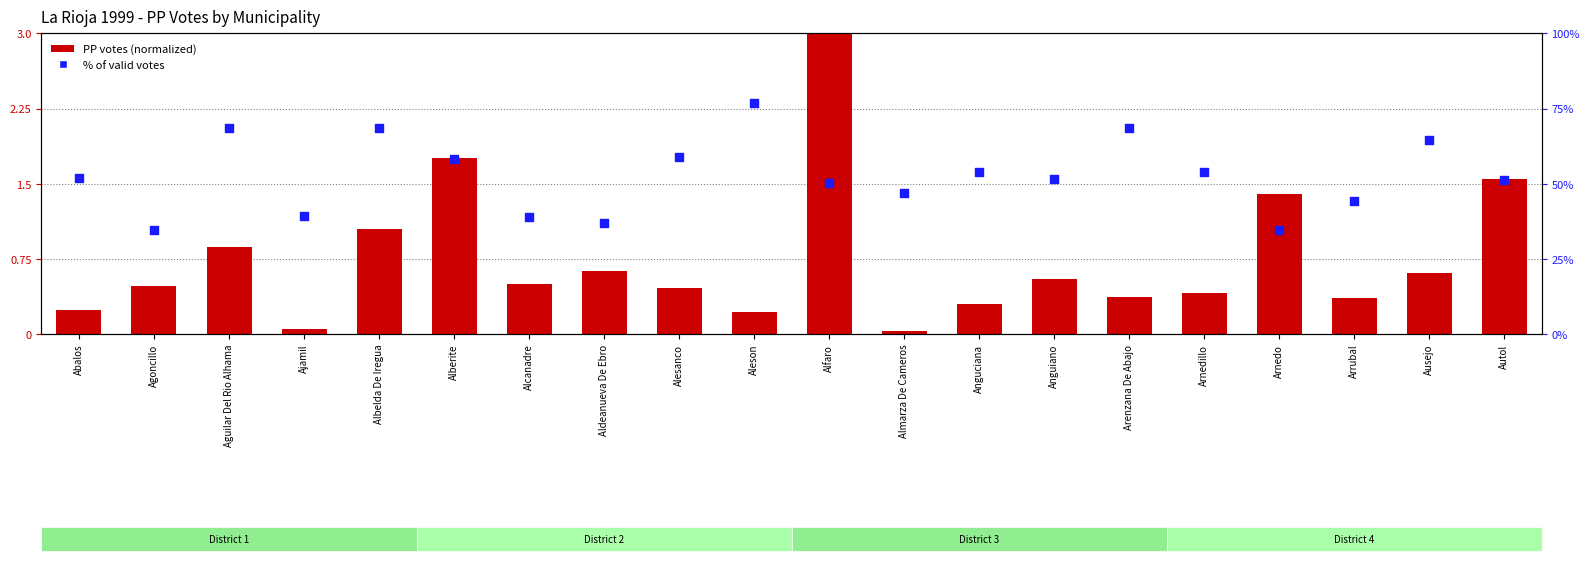

Which series contains the lowest Y value?

PP votes (normalized)